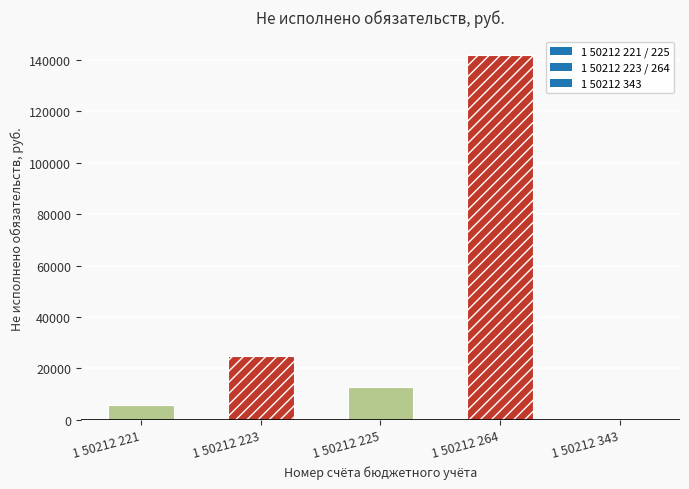

Are the bars horizontal?

No